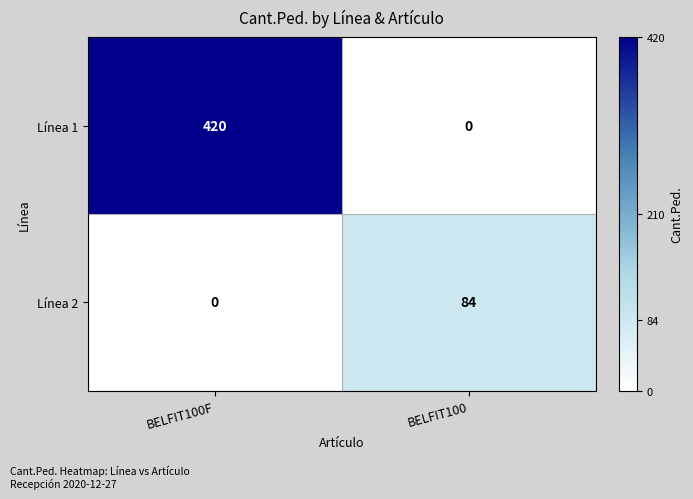

At which category is the sum across all series the highest?

BELFIT100F